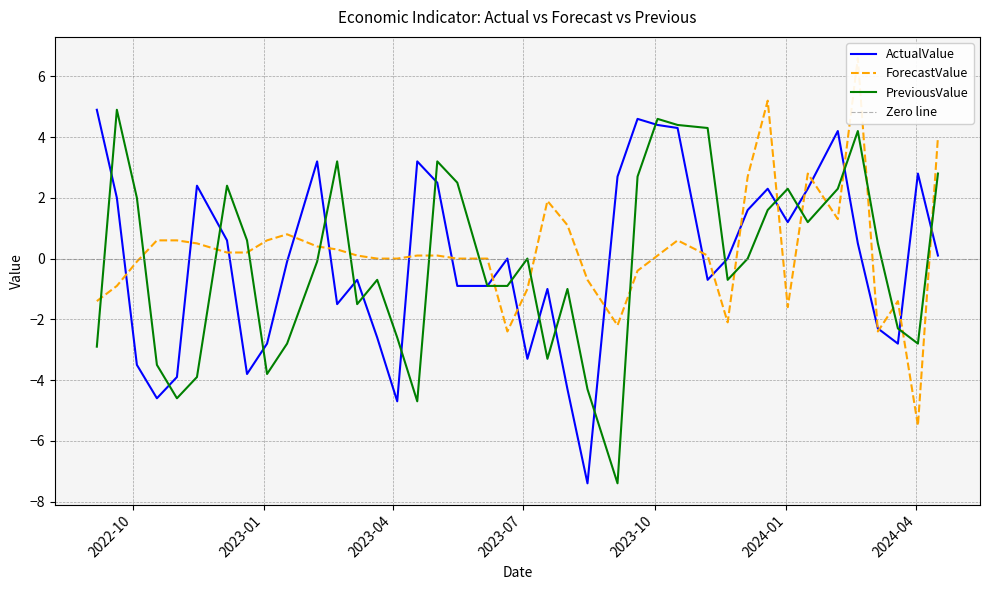

Rank the series by their average value, from highest to lowest.

ForecastValue, ActualValue, PreviousValue